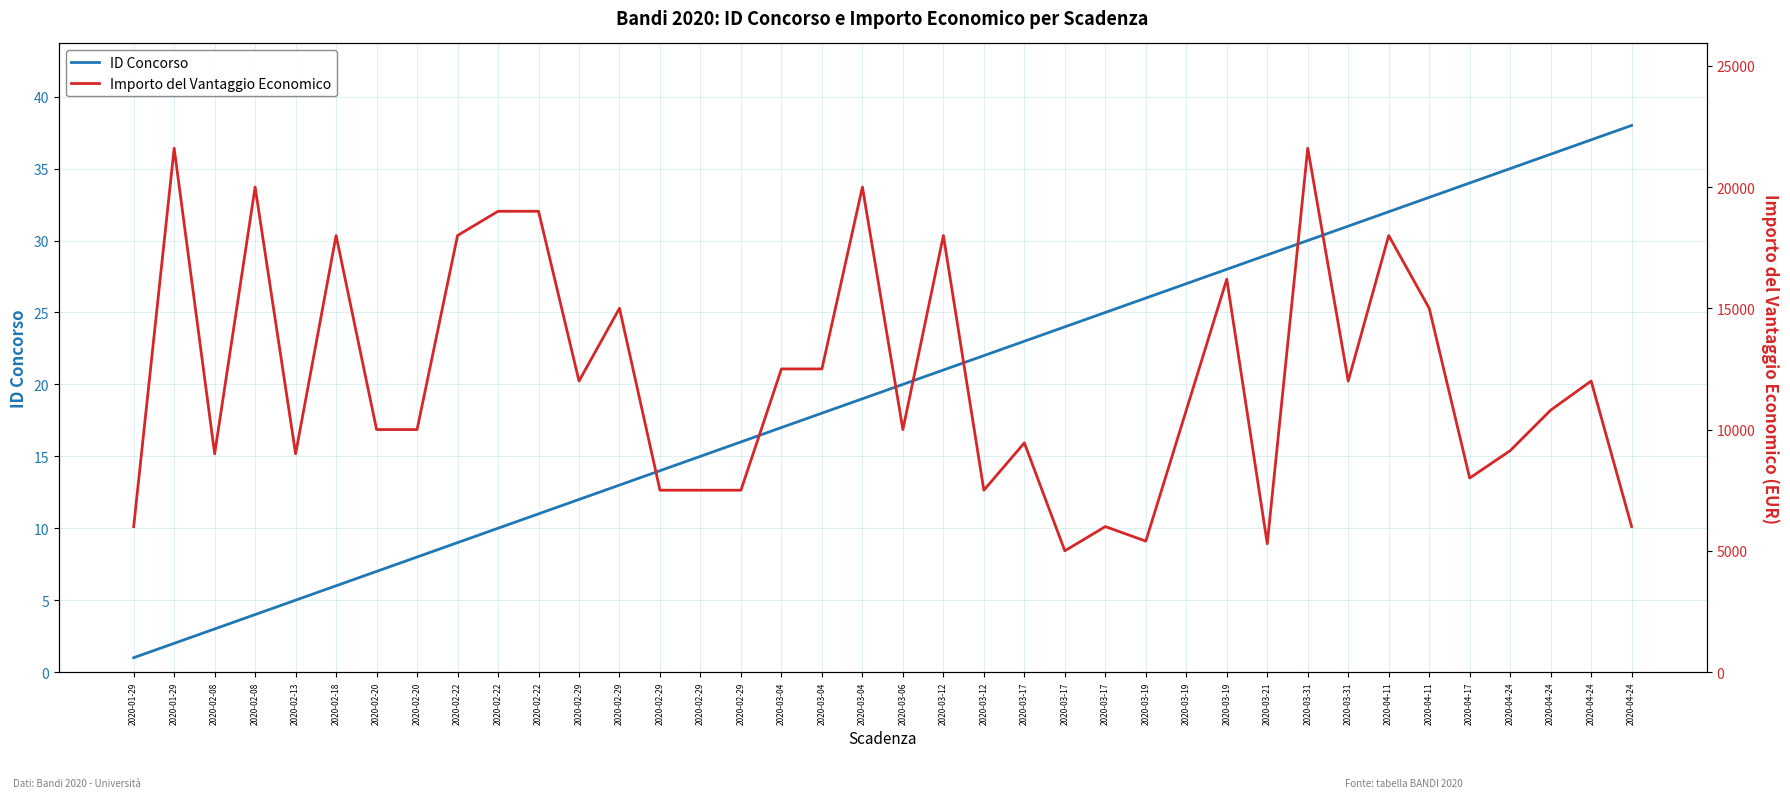

True or false: Importo del Vantaggio Economico and ID Concorso intersect in this chart.

False